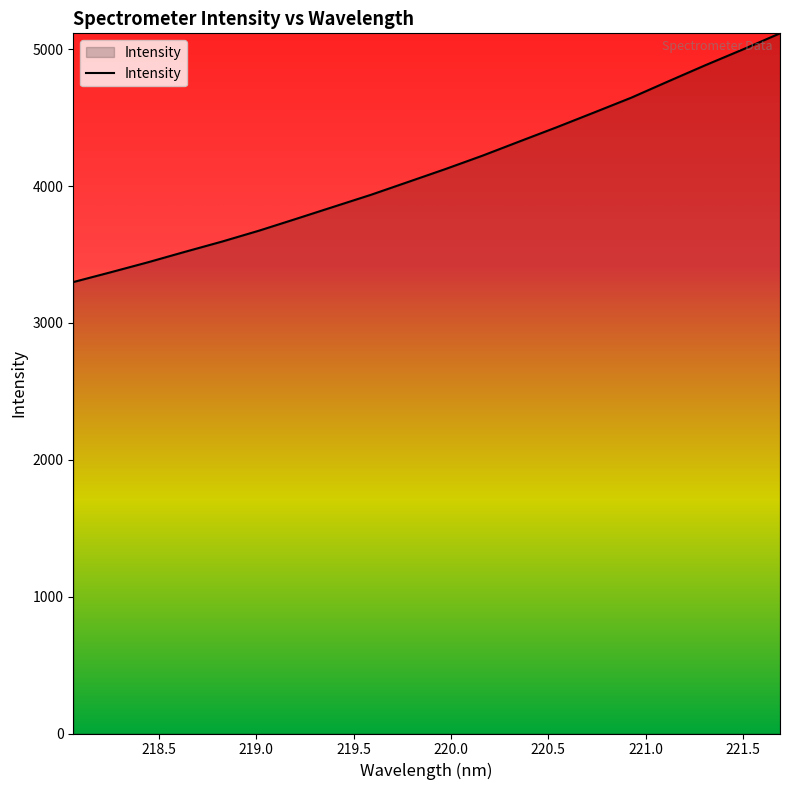

What is the difference between the maximum and minimum values?

1817.6